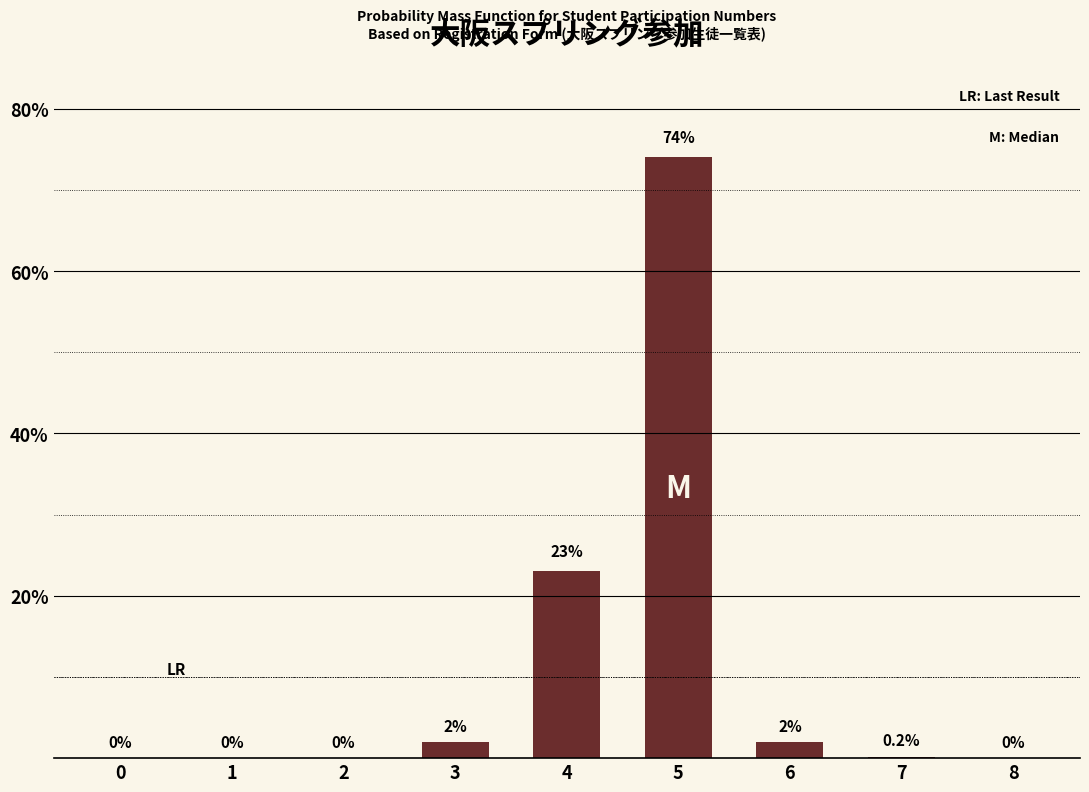

Is it true that the value at 3 is 2.0?

True